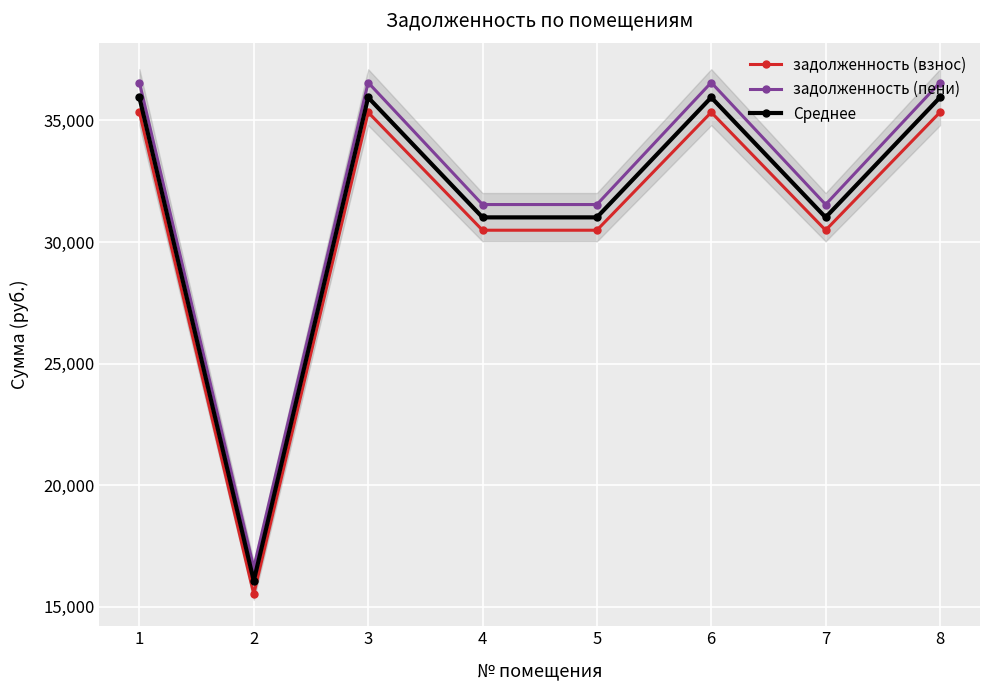

Count the number of data series in this chart.

3